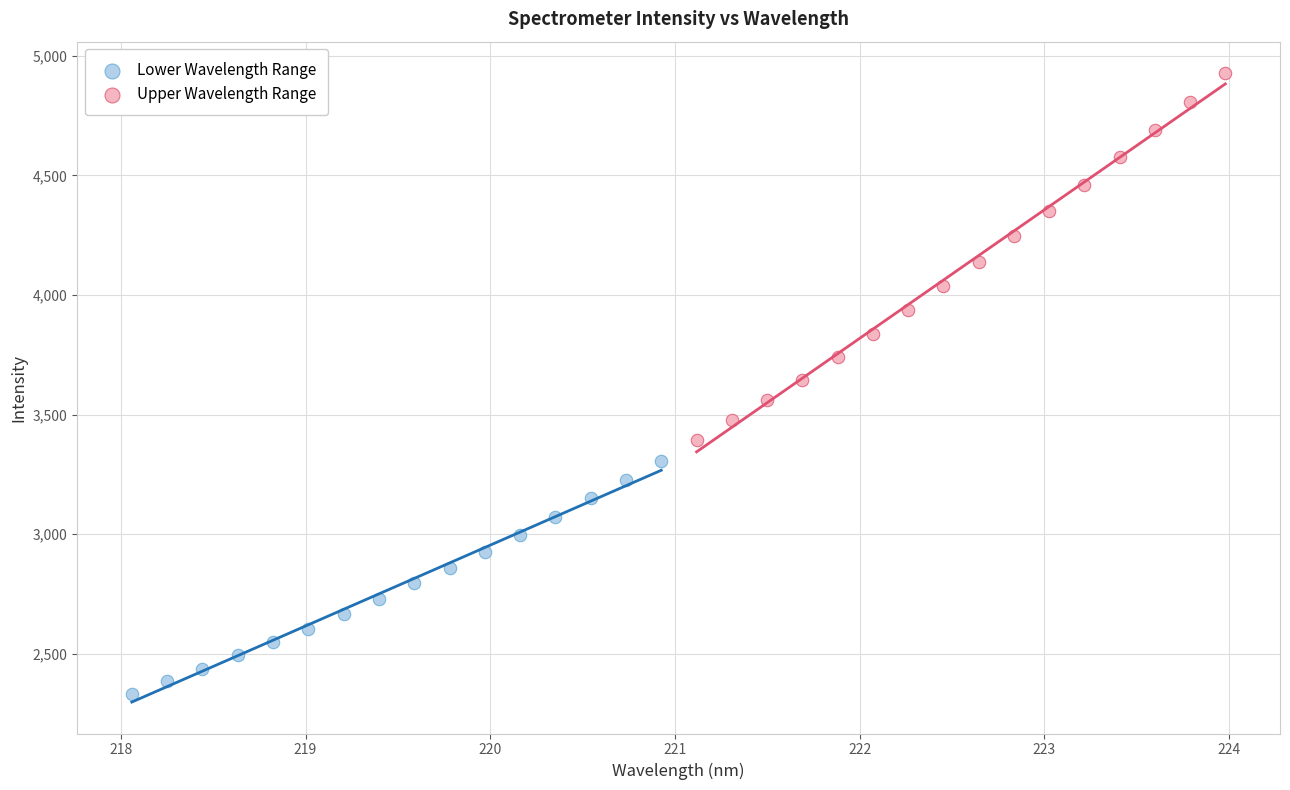

Which series reaches the minimum Y coordinate?

Lower Wavelength Range